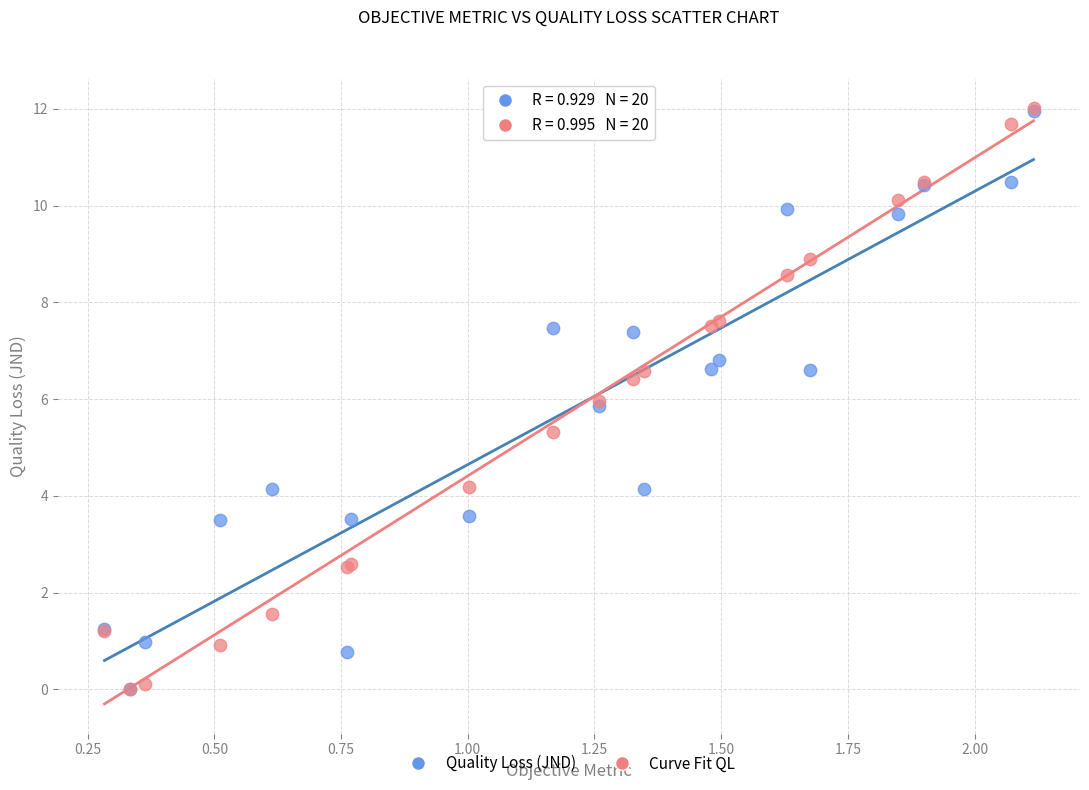

In the Quality Loss (JND) series, what Y value is closest to 5?

4.1